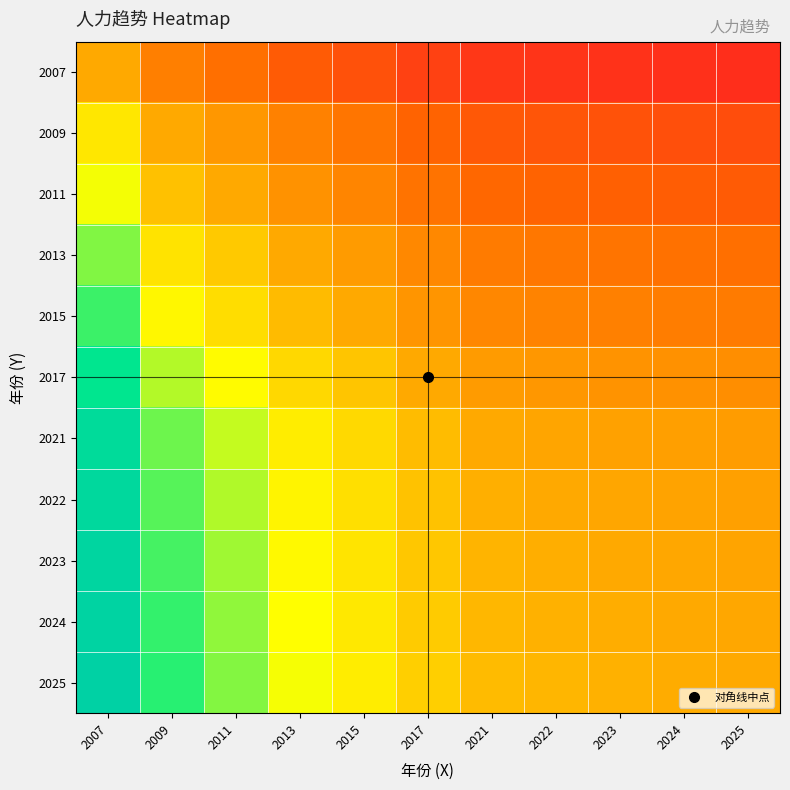

How many data points does each series have?

11